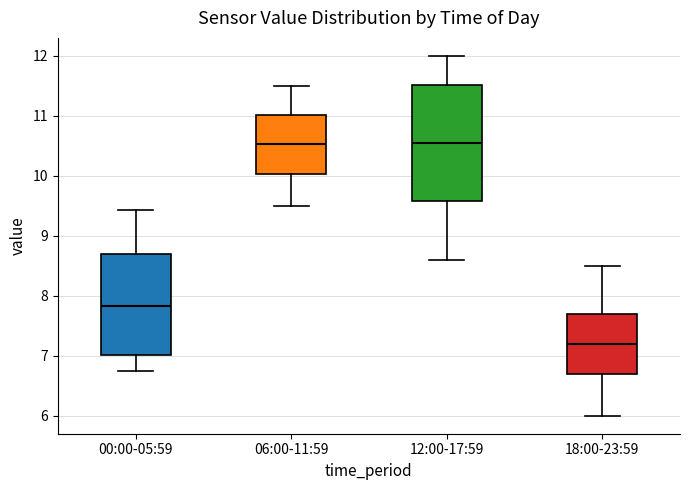

Where is the lower edge of the box for 06:00-11:59 on the y-axis? The values are not printed on the chart, so give them approximately, as read against the axis.

10.0